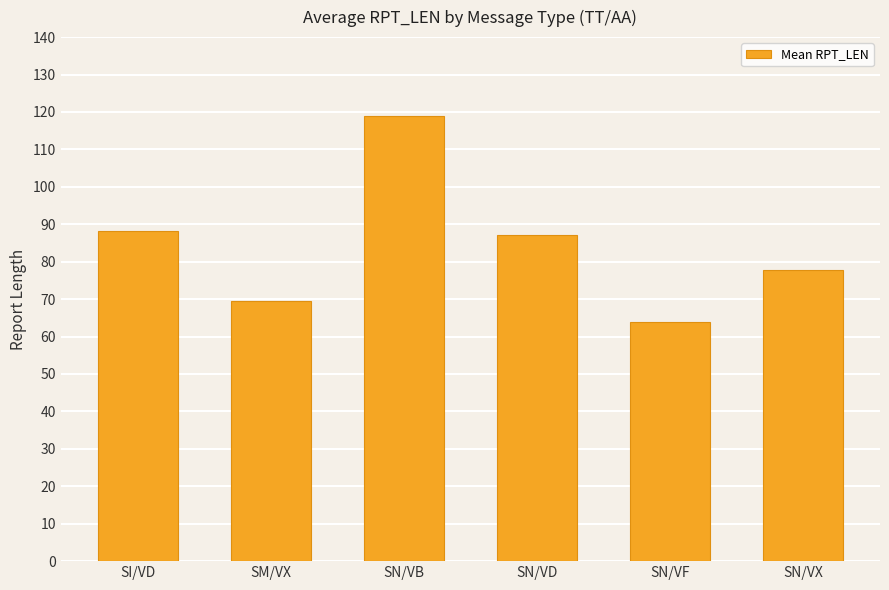

Reading left to right, transcribe all the data shown in this chart.

88.1	69.4	119.0	87.0	64.0	77.7